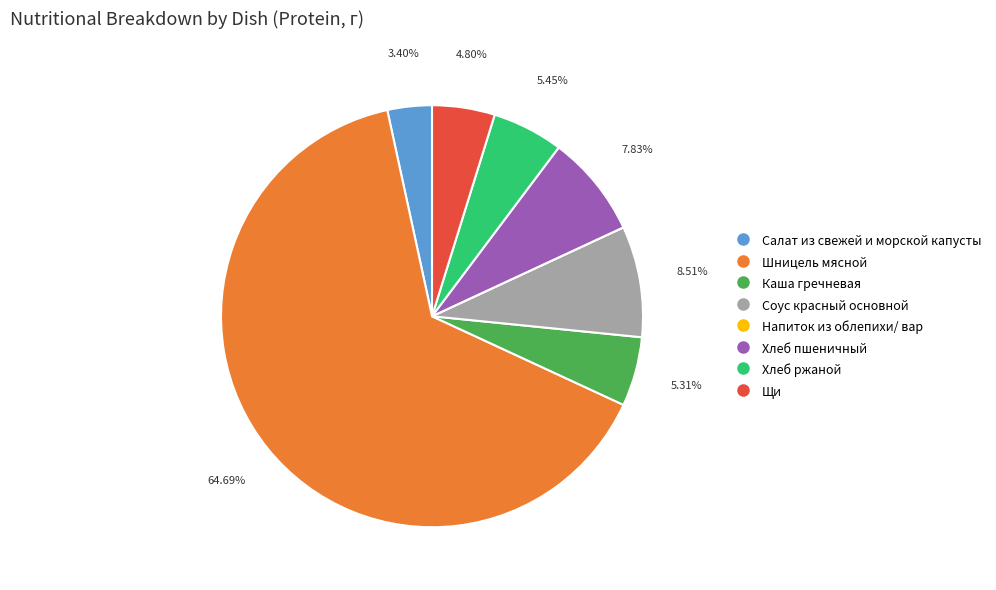

What is the majority slice?

Шницель мясной